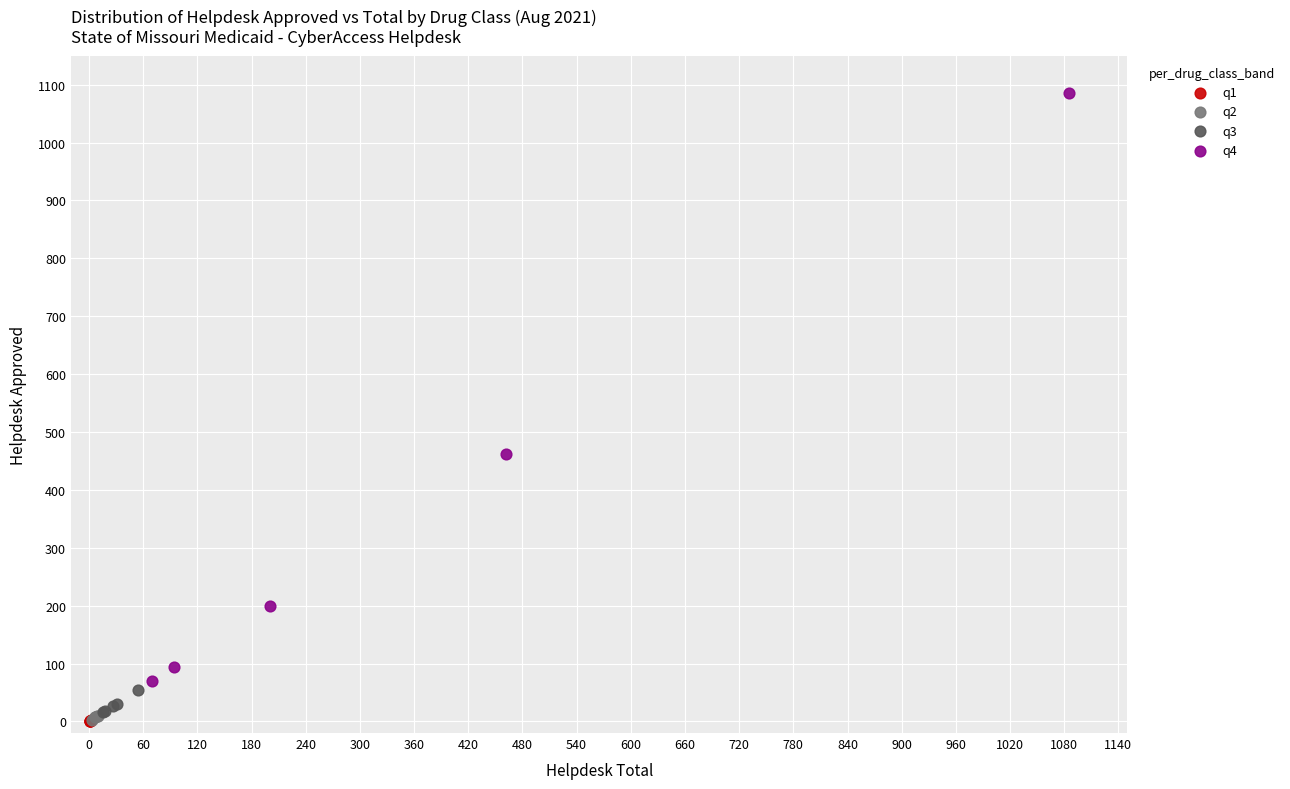

Which series reaches the maximum Y coordinate?

q4